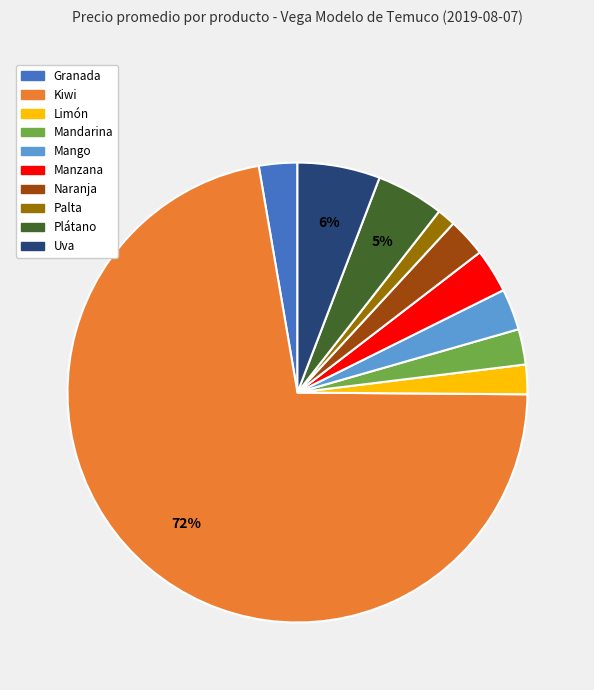

Does any single category account for the majority?

Yes